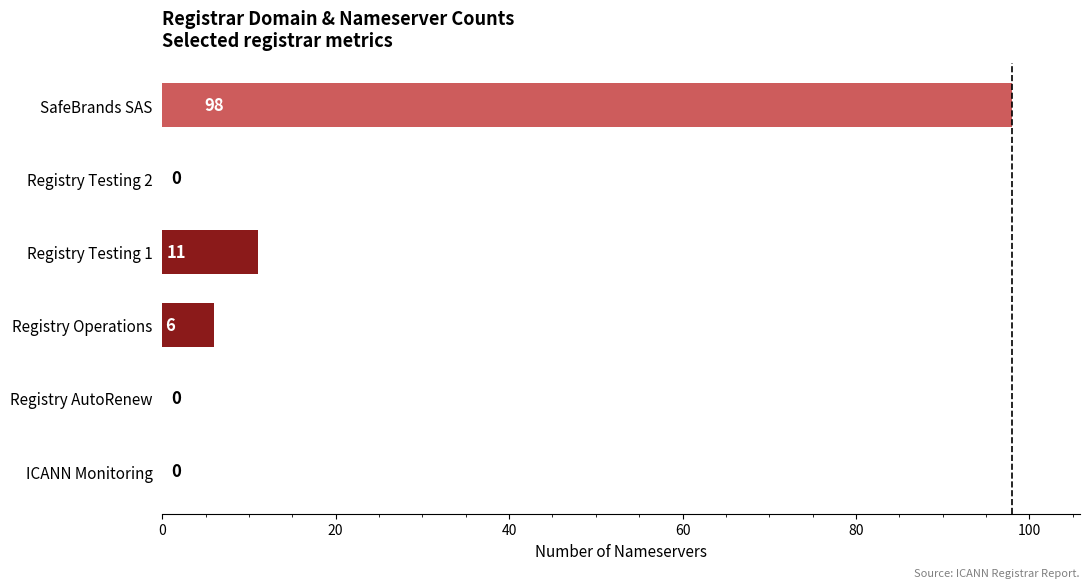

At which label is the value closest to 49?

Registry Testing 1